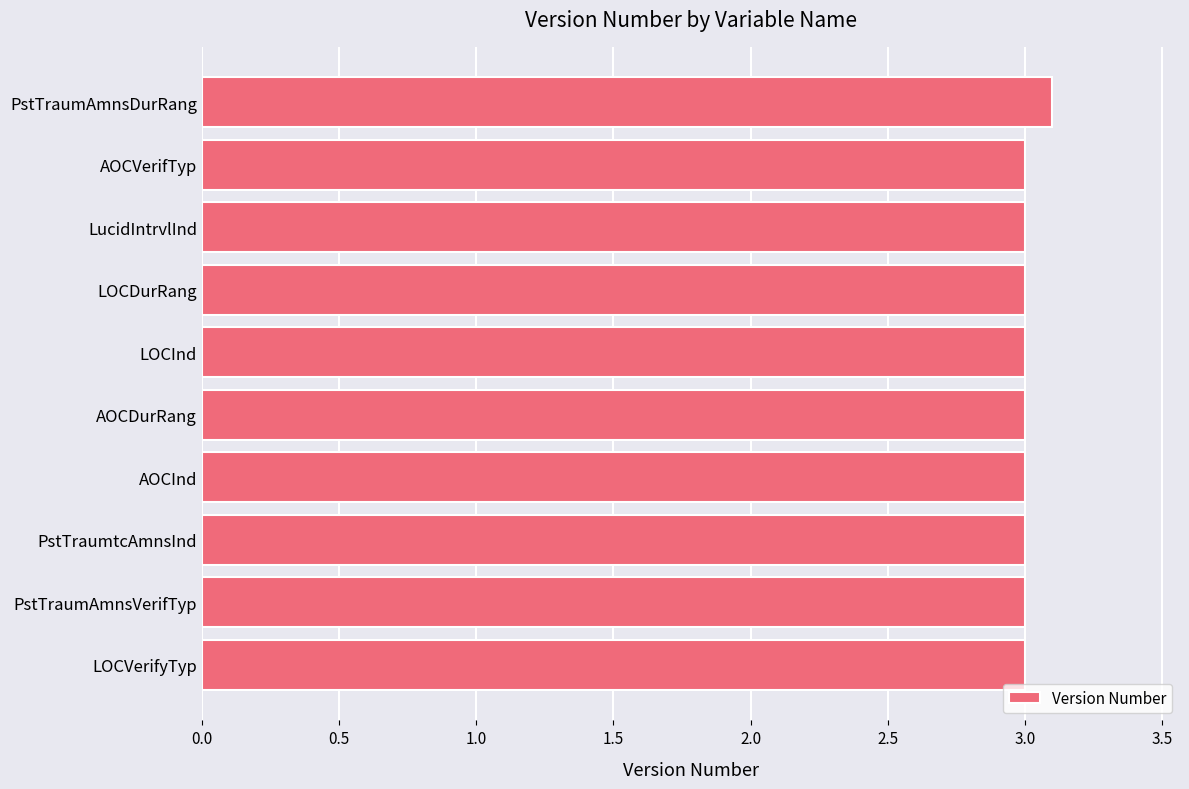

Reading bottom to top, extract all data points from this chart.

LOCVerifyTyp=3.0	PstTraumAmnsVerifTyp=3.0	PstTraumtcAmnsInd=3.0	AOCInd=3.0	AOCDurRang=3.0	LOCInd=3.0	LOCDurRang=3.0	LucidIntrvlInd=3.0	AOCVerifTyp=3.0	PstTraumAmnsDurRang=3.1